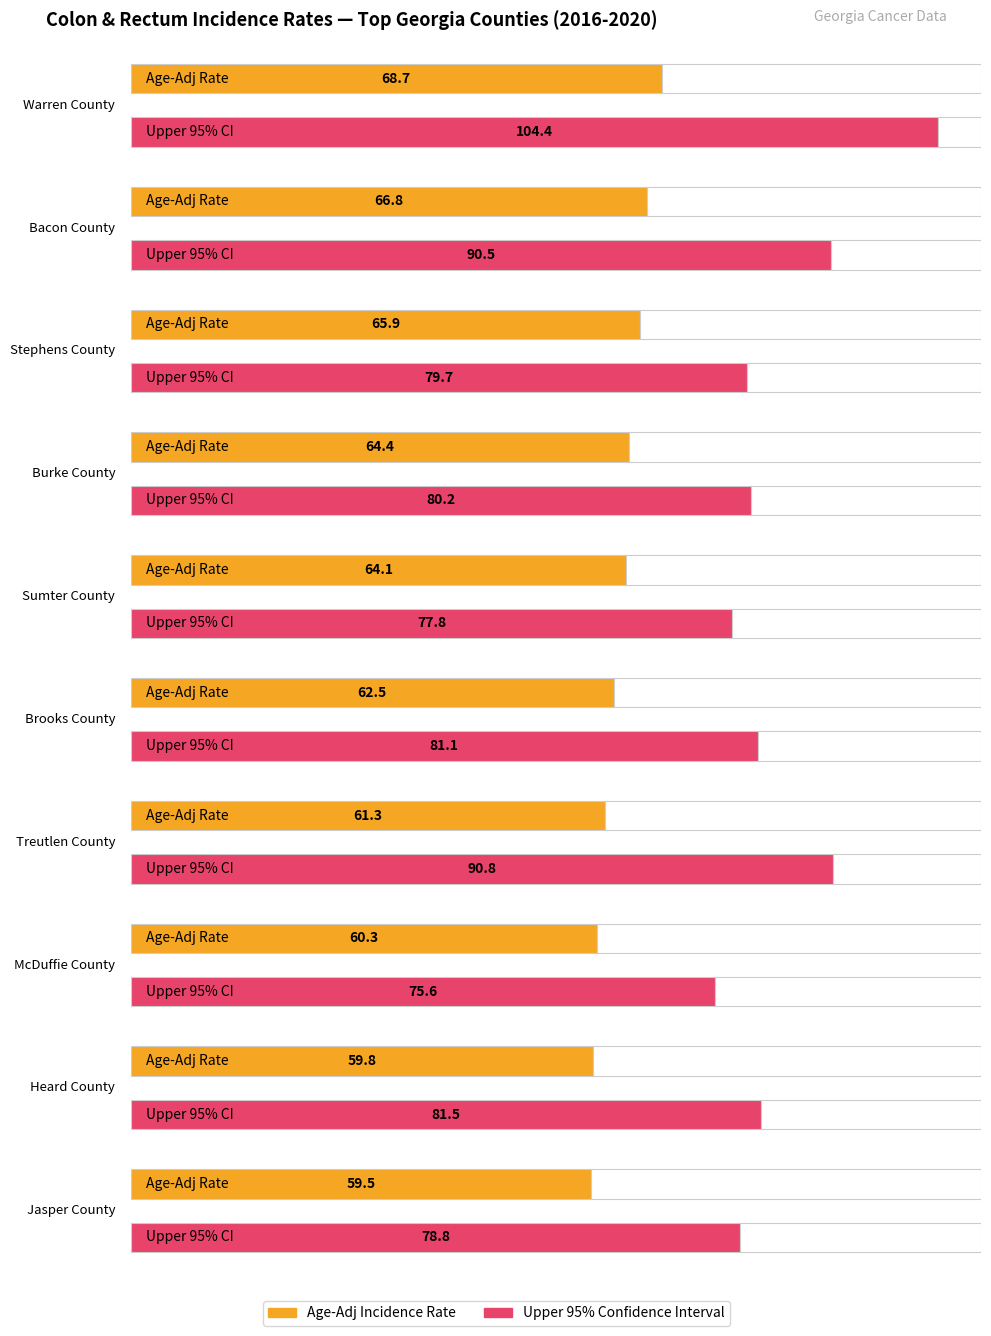

Read the Maximum utilization value at Jasper County.

78.8